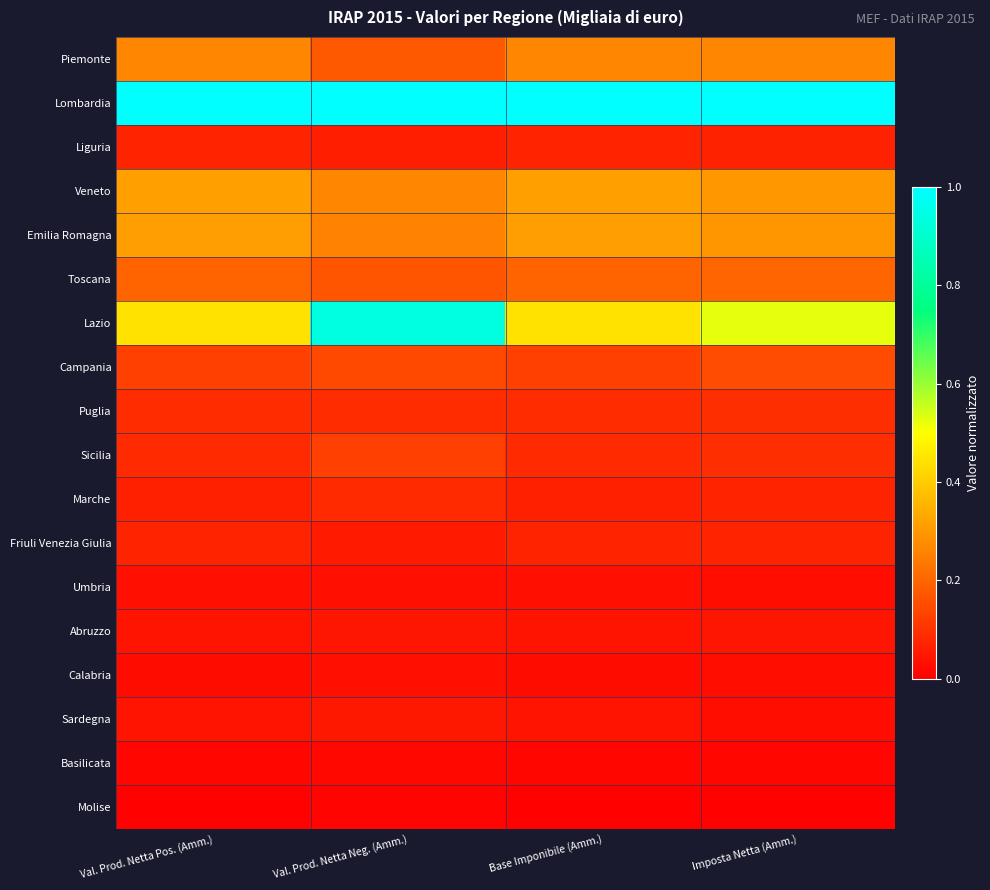

Reading left to right, transcribe all the data shown in this chart.

Piemonte: Val. Prod. Netta Pos. (Amm.)=0.3	Val. Prod. Netta Neg. (Amm.)=0.2	Base Imponibile (Amm.)=0.3	Imposta Netta (Amm.)=0.3
Lombardia: Val. Prod. Netta Pos. (Amm.)=1.0	Val. Prod. Netta Neg. (Amm.)=1.0	Base Imponibile (Amm.)=1.0	Imposta Netta (Amm.)=1.0
Liguria: Val. Prod. Netta Pos. (Amm.)=0.1	Val. Prod. Netta Neg. (Amm.)=0.1	Base Imponibile (Amm.)=0.1	Imposta Netta (Amm.)=0.1
Veneto: Val. Prod. Netta Pos. (Amm.)=0.3	Val. Prod. Netta Neg. (Amm.)=0.3	Base Imponibile (Amm.)=0.3	Imposta Netta (Amm.)=0.3
Emilia Romagna: Val. Prod. Netta Pos. (Amm.)=0.3	Val. Prod. Netta Neg. (Amm.)=0.3	Base Imponibile (Amm.)=0.3	Imposta Netta (Amm.)=0.3
Toscana: Val. Prod. Netta Pos. (Amm.)=0.2	Val. Prod. Netta Neg. (Amm.)=0.2	Base Imponibile (Amm.)=0.2	Imposta Netta (Amm.)=0.2
Lazio: Val. Prod. Netta Pos. (Amm.)=0.4	Val. Prod. Netta Neg. (Amm.)=0.9	Base Imponibile (Amm.)=0.4	Imposta Netta (Amm.)=0.5
Campania: Val. Prod. Netta Pos. (Amm.)=0.1	Val. Prod. Netta Neg. (Amm.)=0.1	Base Imponibile (Amm.)=0.1	Imposta Netta (Amm.)=0.1
Puglia: Val. Prod. Netta Pos. (Amm.)=0.1	Val. Prod. Netta Neg. (Amm.)=0.1	Base Imponibile (Amm.)=0.1	Imposta Netta (Amm.)=0.1
Sicilia: Val. Prod. Netta Pos. (Amm.)=0.1	Val. Prod. Netta Neg. (Amm.)=0.1	Base Imponibile (Amm.)=0.1	Imposta Netta (Amm.)=0.1
Marche: Val. Prod. Netta Pos. (Amm.)=0.1	Val. Prod. Netta Neg. (Amm.)=0.1	Base Imponibile (Amm.)=0.1	Imposta Netta (Amm.)=0.1
Friuli Venezia Giulia: Val. Prod. Netta Pos. (Amm.)=0.1	Val. Prod. Netta Neg. (Amm.)=0.1	Base Imponibile (Amm.)=0.1	Imposta Netta (Amm.)=0.1
Umbria: Val. Prod. Netta Pos. (Amm.)=0.0	Val. Prod. Netta Neg. (Amm.)=0.0	Base Imponibile (Amm.)=0.0	Imposta Netta (Amm.)=0.0
Abruzzo: Val. Prod. Netta Pos. (Amm.)=0.0	Val. Prod. Netta Neg. (Amm.)=0.0	Base Imponibile (Amm.)=0.0	Imposta Netta (Amm.)=0.0
Calabria: Val. Prod. Netta Pos. (Amm.)=0.0	Val. Prod. Netta Neg. (Amm.)=0.0	Base Imponibile (Amm.)=0.0	Imposta Netta (Amm.)=0.0
Sardegna: Val. Prod. Netta Pos. (Amm.)=0.0	Val. Prod. Netta Neg. (Amm.)=0.0	Base Imponibile (Amm.)=0.0	Imposta Netta (Amm.)=0.0
Basilicata: Val. Prod. Netta Pos. (Amm.)=0.0	Val. Prod. Netta Neg. (Amm.)=0.0	Base Imponibile (Amm.)=0.0	Imposta Netta (Amm.)=0.0
Molise: Val. Prod. Netta Pos. (Amm.)=0.0	Val. Prod. Netta Neg. (Amm.)=0.0	Base Imponibile (Amm.)=0.0	Imposta Netta (Amm.)=0.0